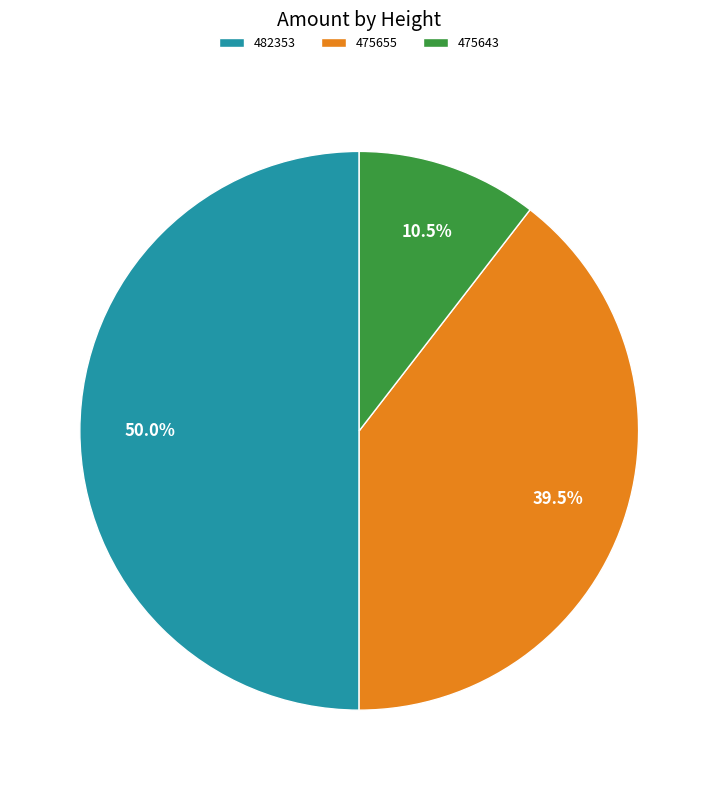

Does 475643 account for over 50% of the chart?

No